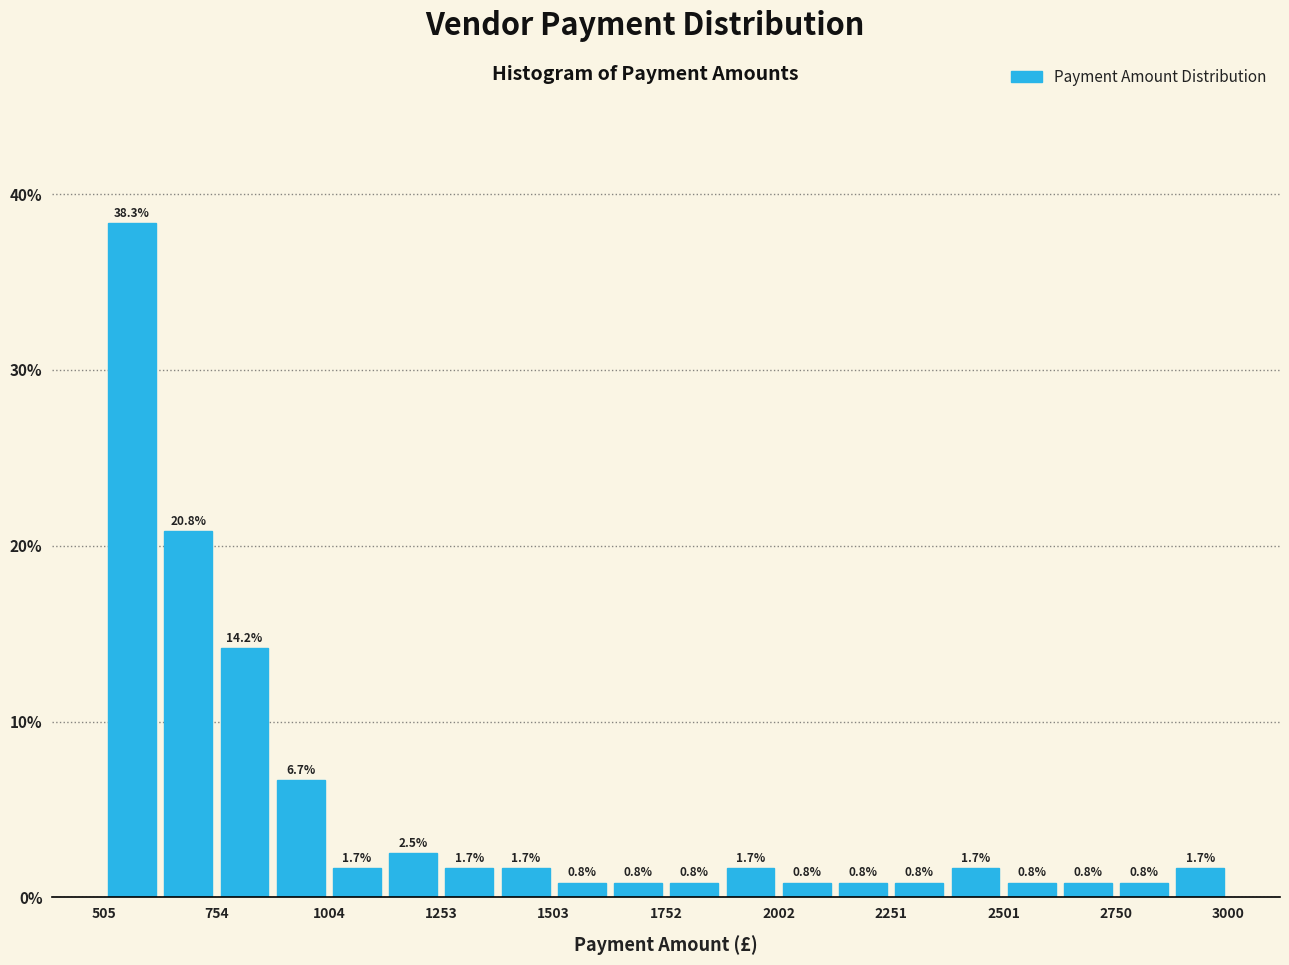

Around what value on the x-axis is the tallest bar? Give the approximate position of its centre, as read against the axis.

550